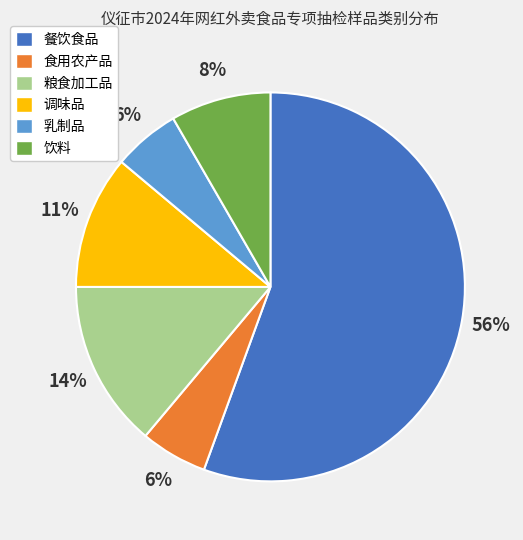

Combined, do 餐饮食品 and 饮料 account for over 50%?

Yes